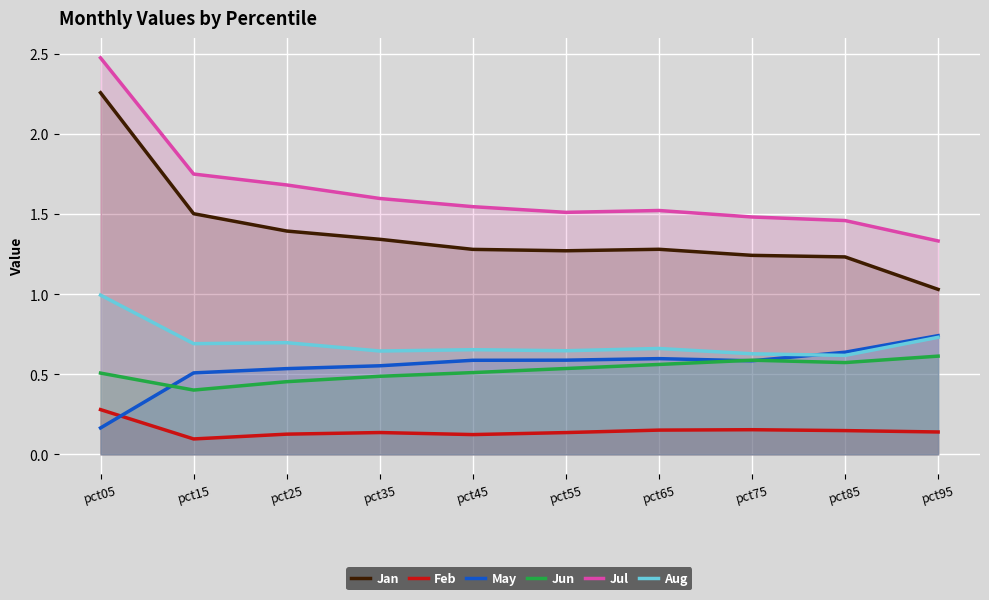

What is the sum of all Aug values?

7.0